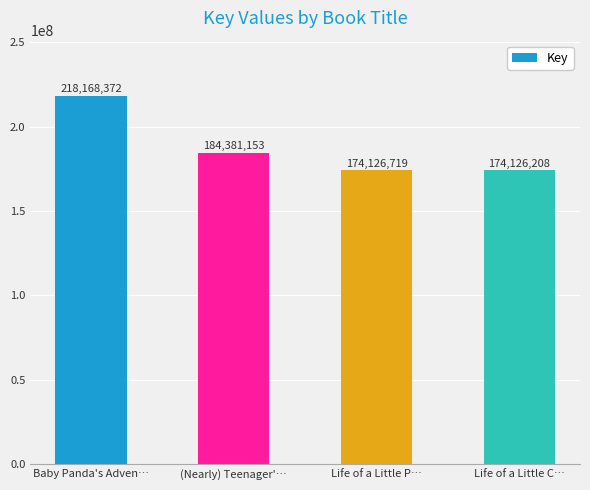

At which category does the chart reach its minimum across all series?

Life of a Little C…